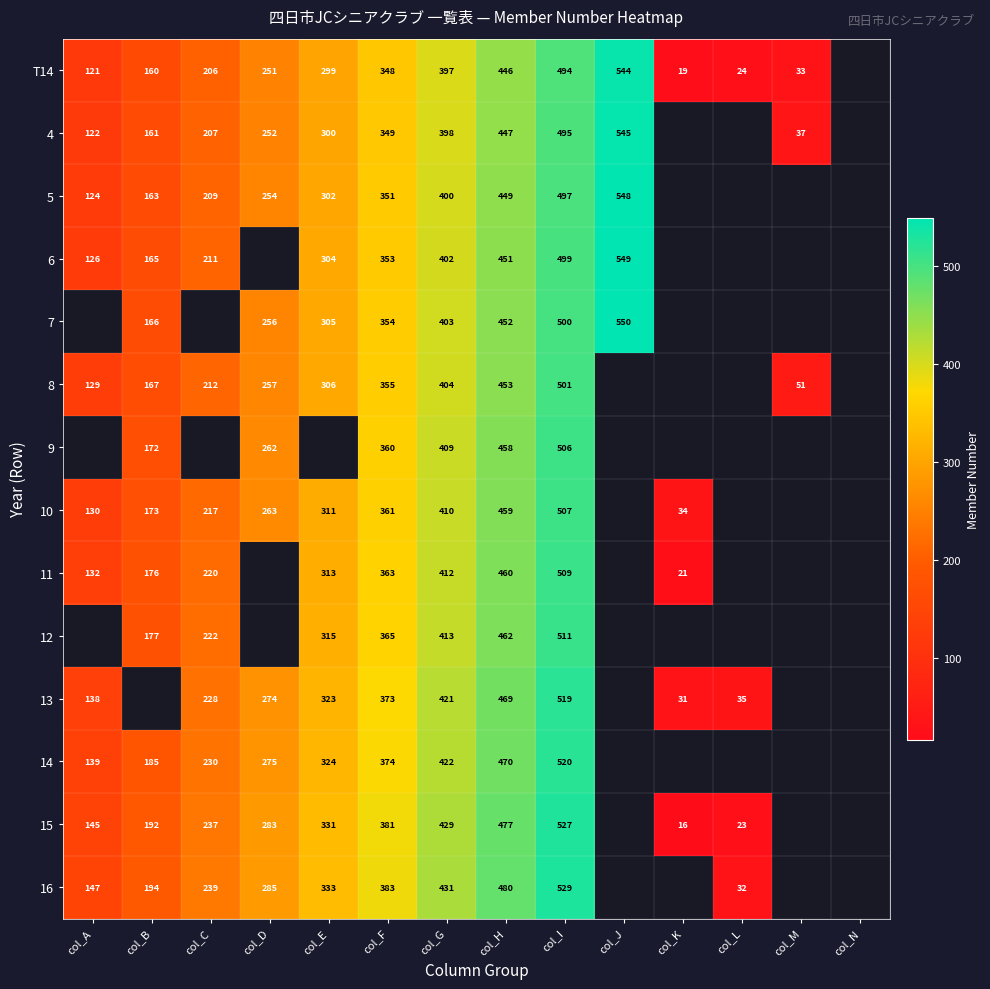

The value of 4 at col_A is 122. True or false?

True